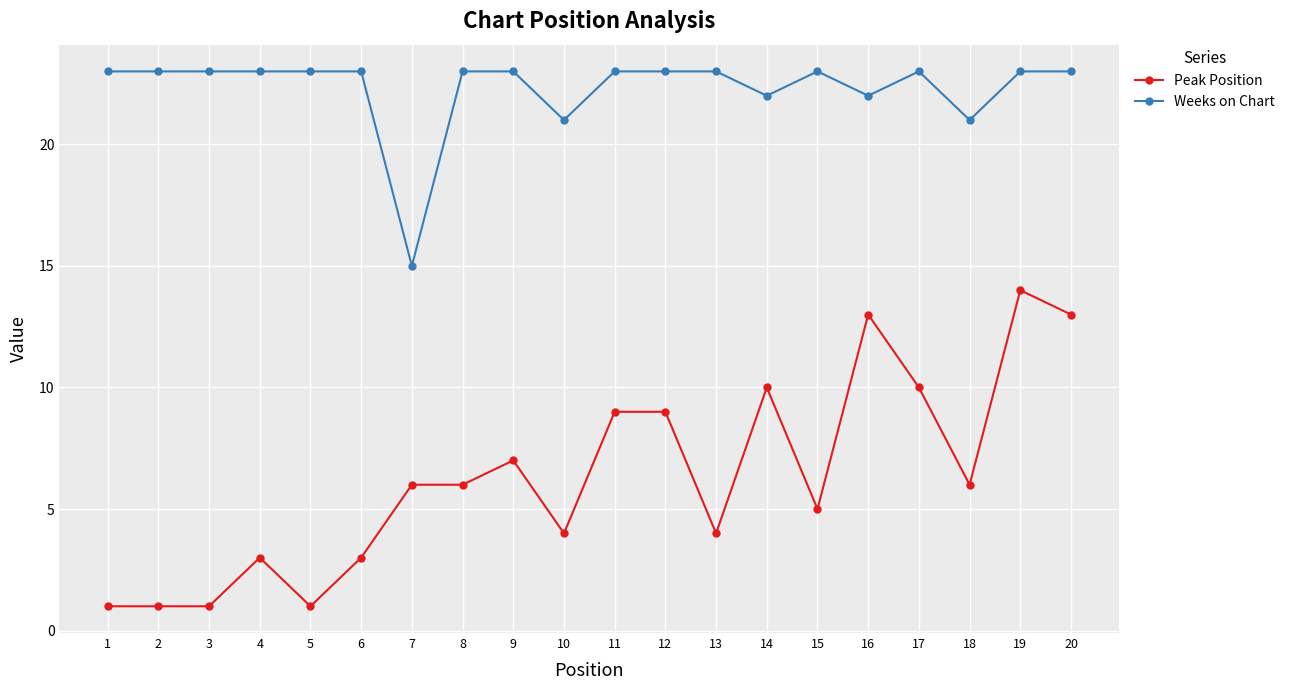

True or false: Weeks on Chart and Peak Position intersect in this chart.

False